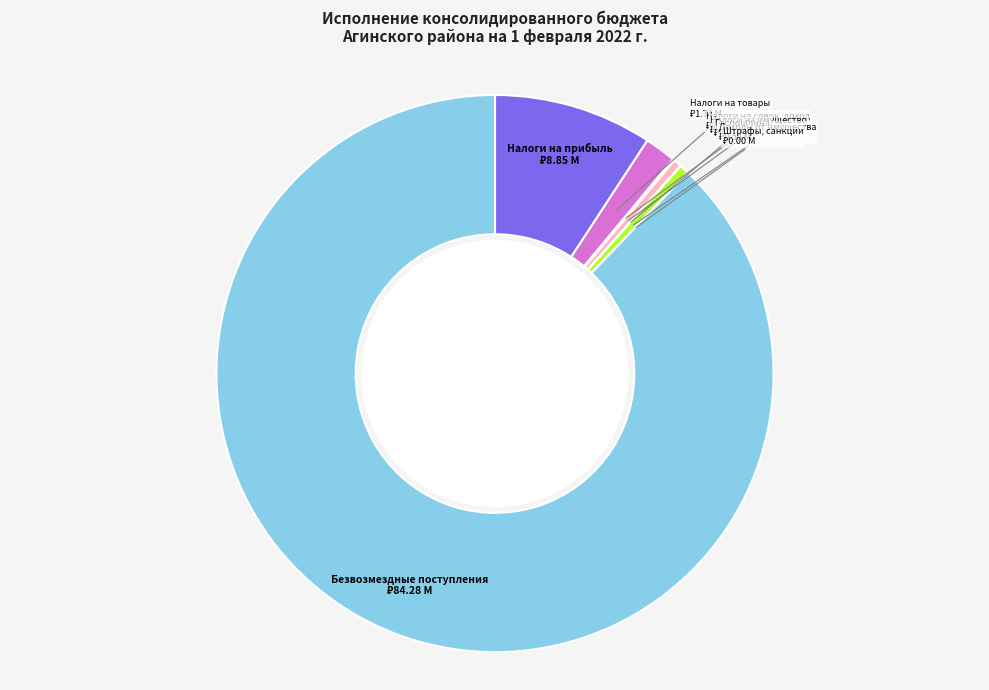

What is the largest slice in the pie chart?

Безвозмездные поступления